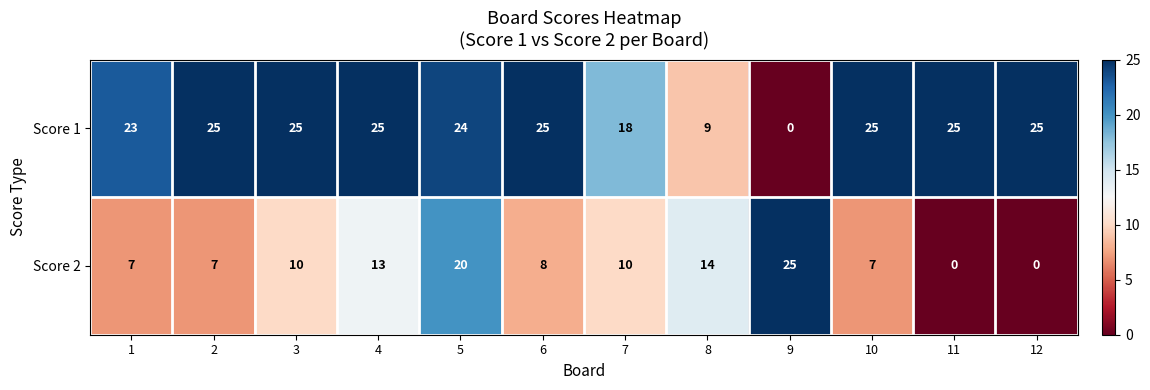

List the series in order of their overall mean, lowest first.

Score 2, Score 1